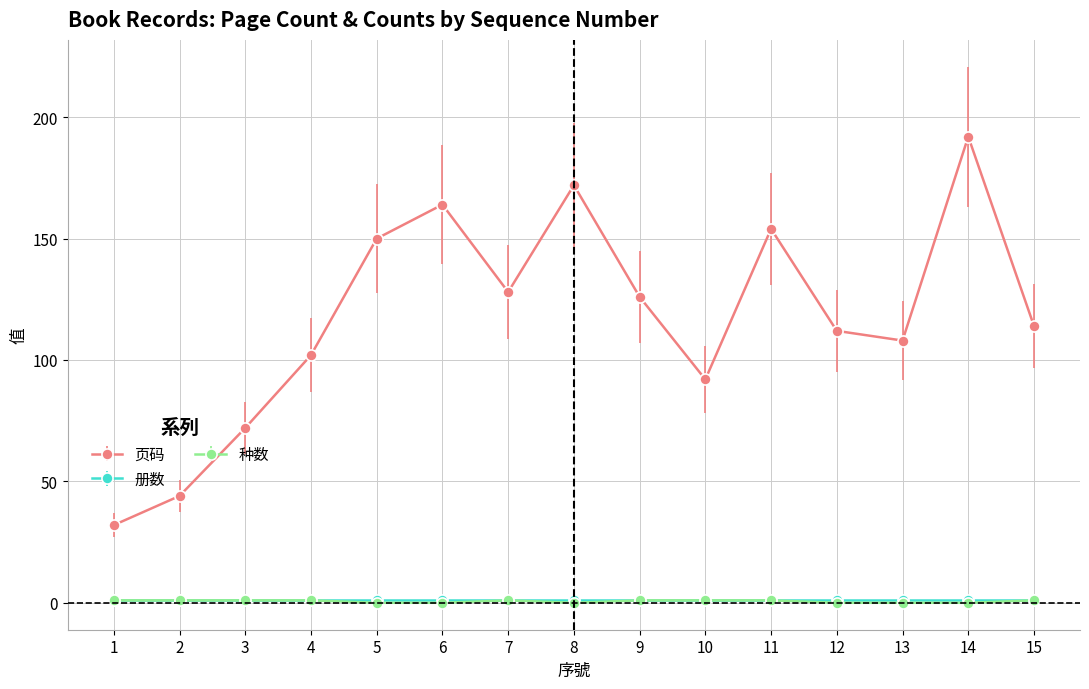

Where is the first local maximum for 页码?

6